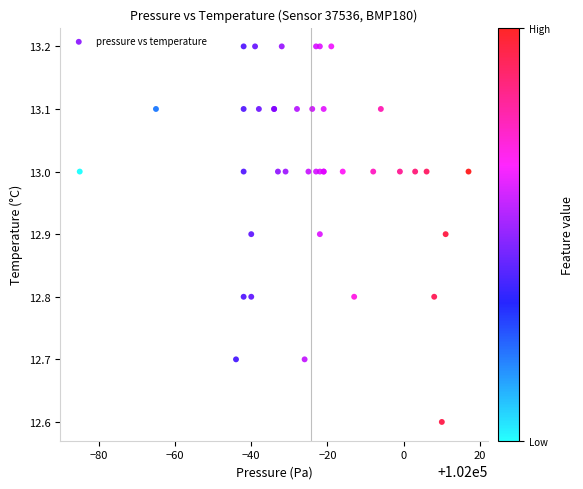

What Y value in the scatter plot is closest to 12?

12.6